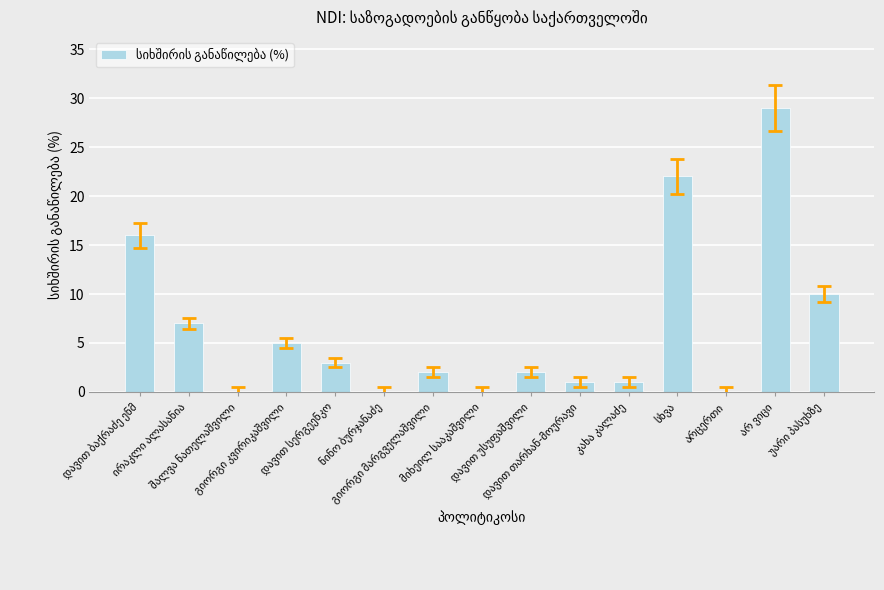

What is the sum of all values?

98